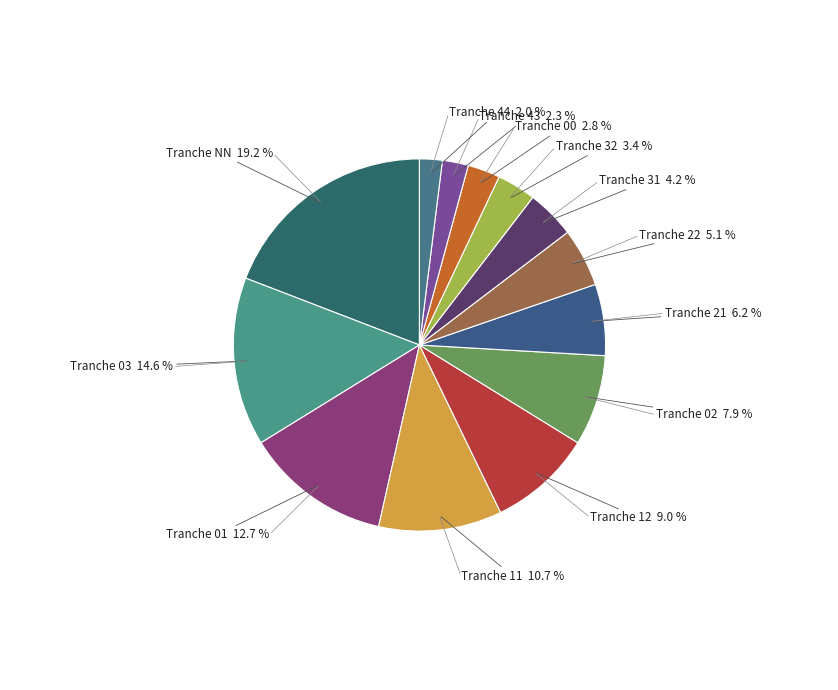

Count the number of slices in the pie.

13